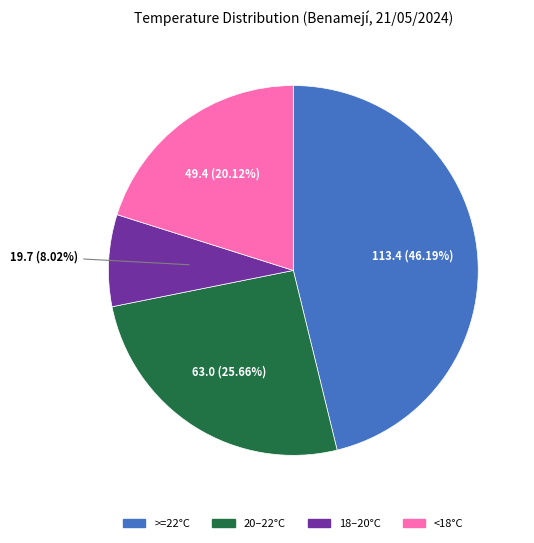

Does any single category account for the majority?

No